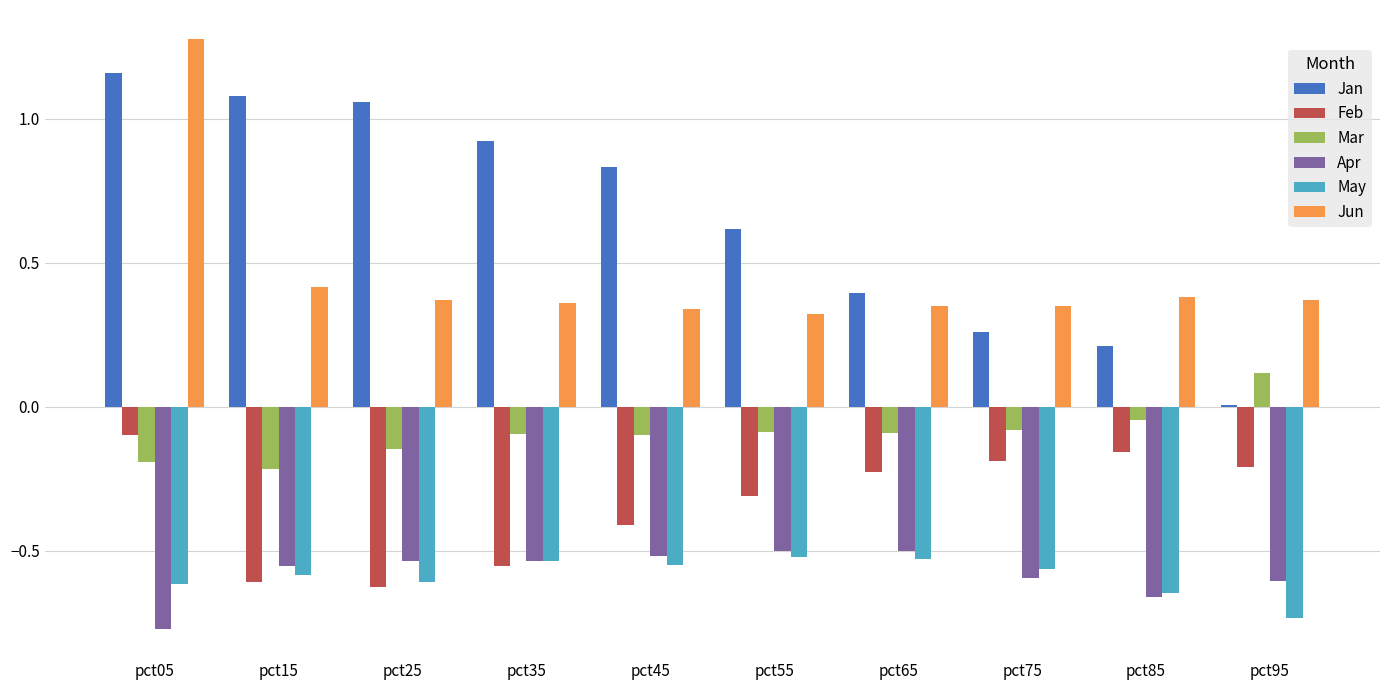

What is the sum of all Jun values?

4.5